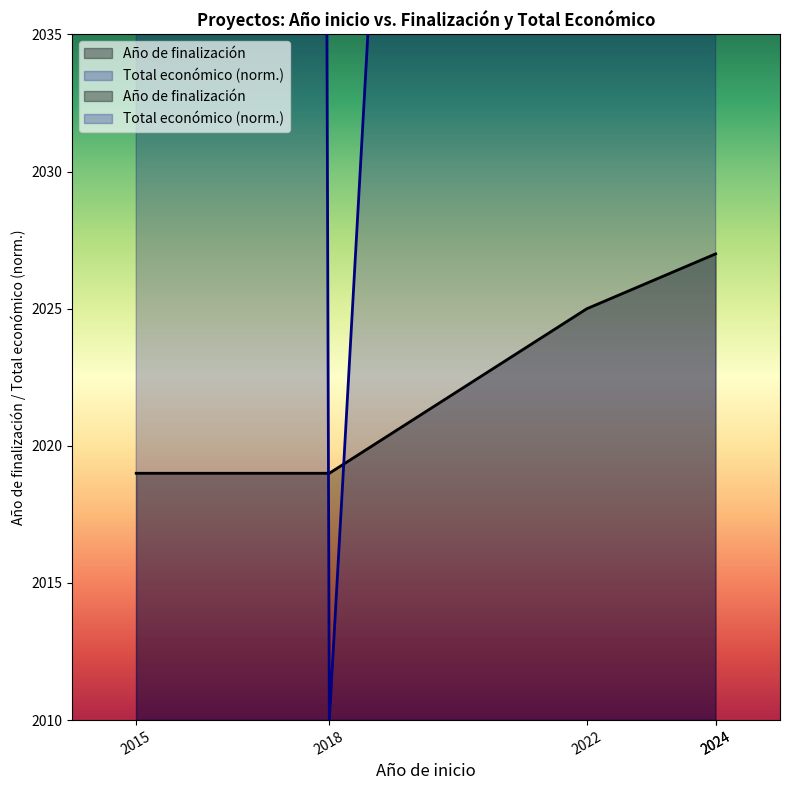

Reading right to left, extract all data points from this chart.

2027	2027	2025	2019	2019